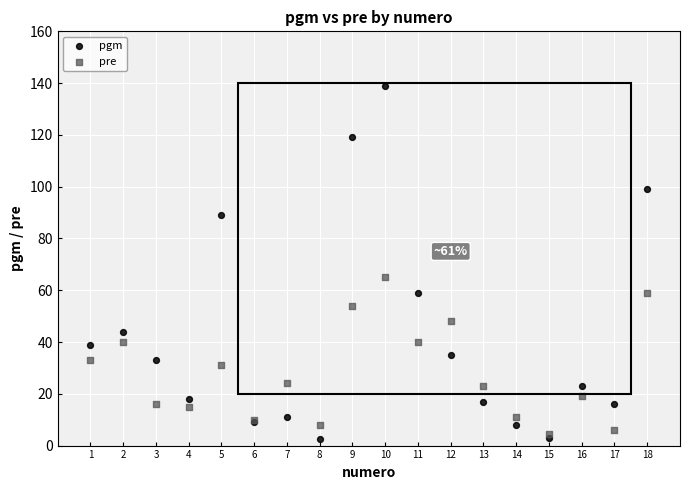

Across all series, what Y value is closest to 70?

65.0